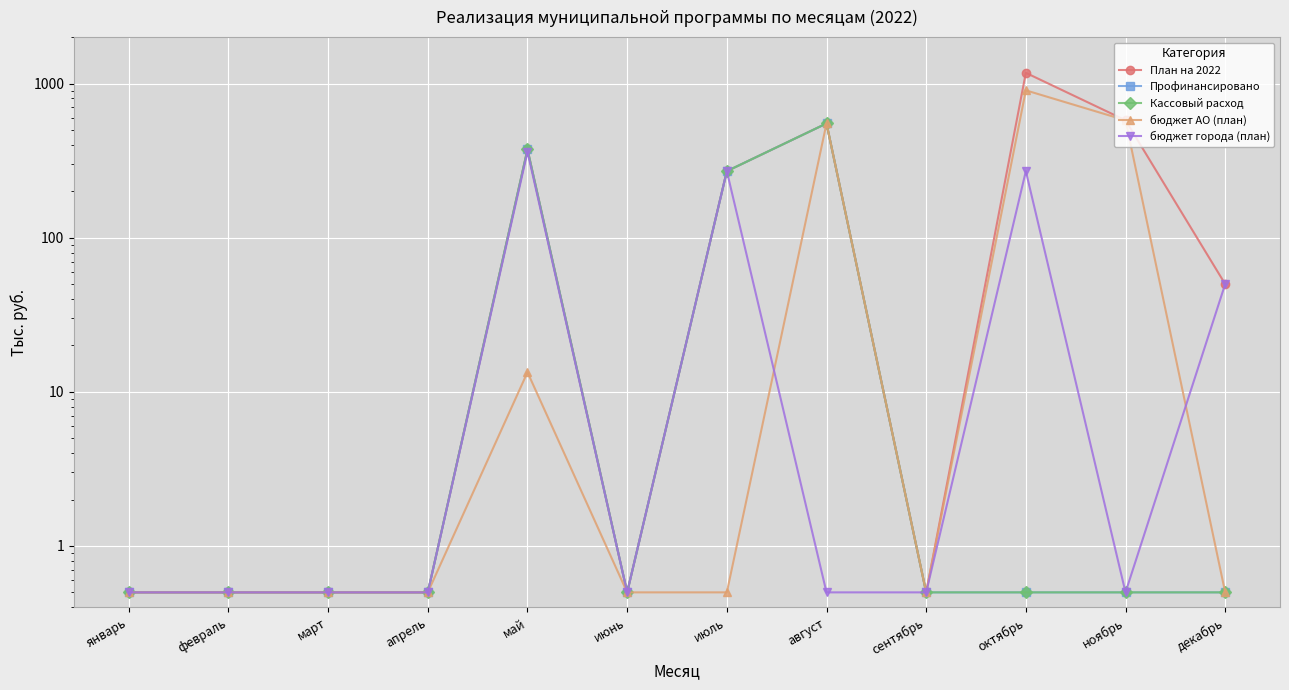

What is the label of the 11th point from the left?

ноябрь